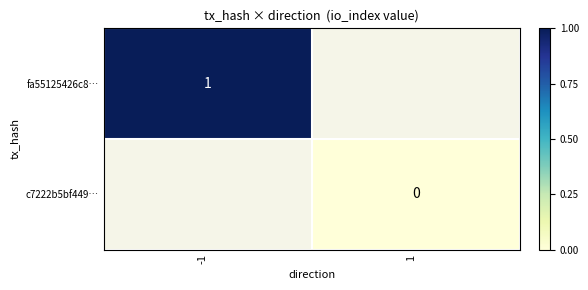

The fa55125426c8… series shows 1 at -1. True or false?

True